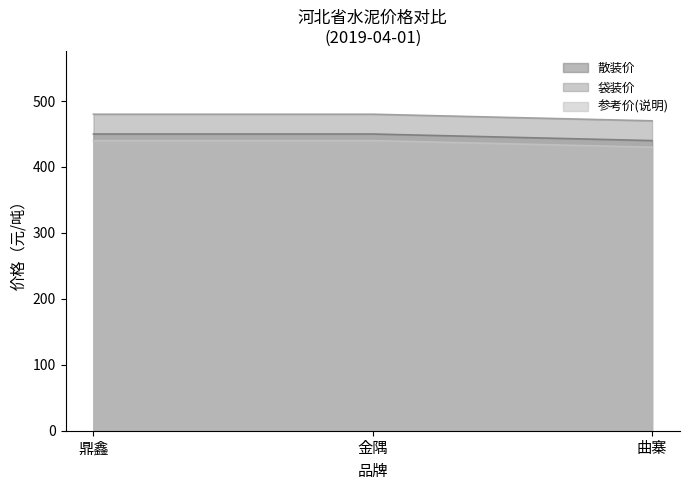

What are all the series names shown in the legend?

散装价, 袋装价, 参考价(说明)